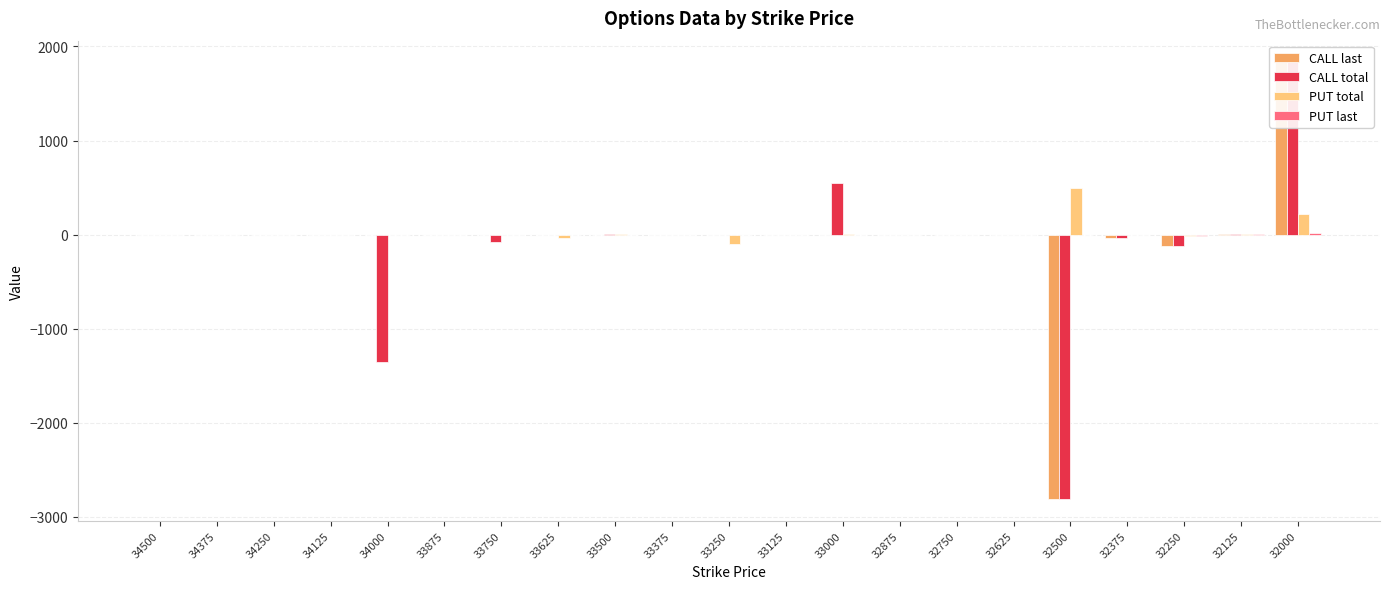

What is the sum of all CALL last values?

-1126